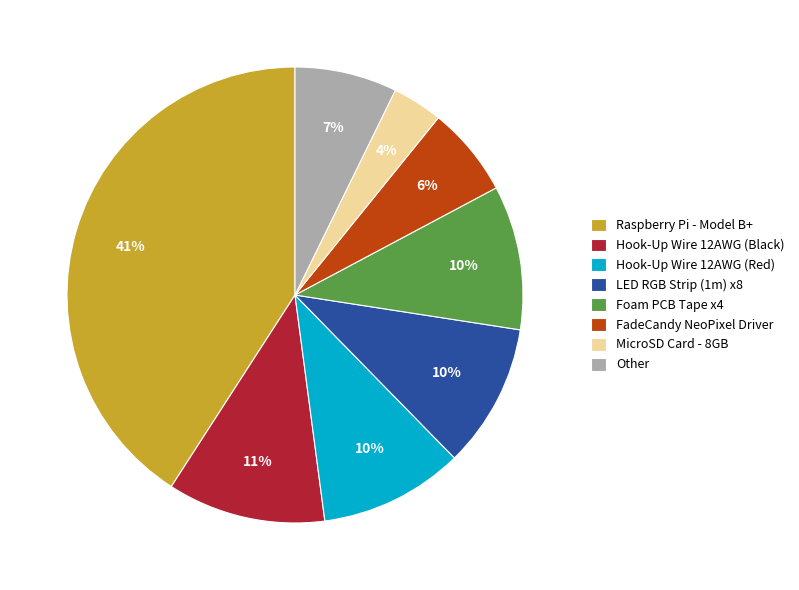

Combined, do Hook-Up Wire 12AWG (Black) and LED RGB Strip (1m) x8 account for over 50%?

No